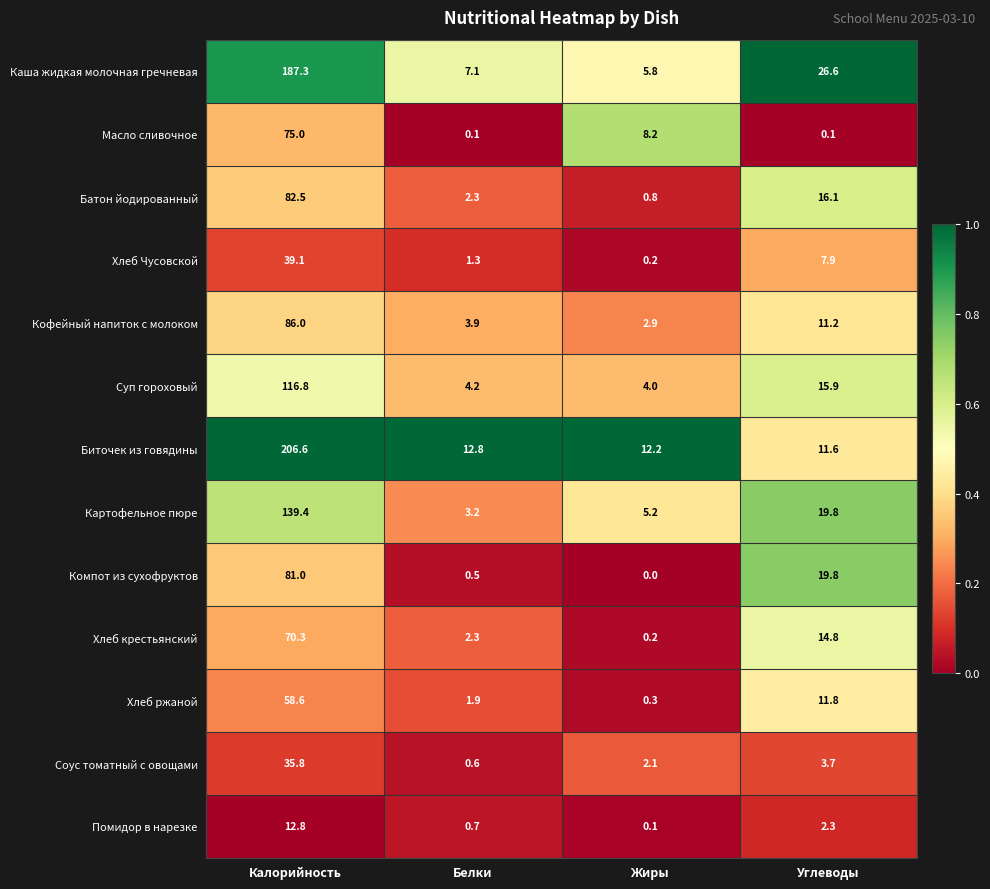

Rank the categories by Помидор в нарезке value from lowest to highest.

Жиры, Белки, Углеводы, Калорийность